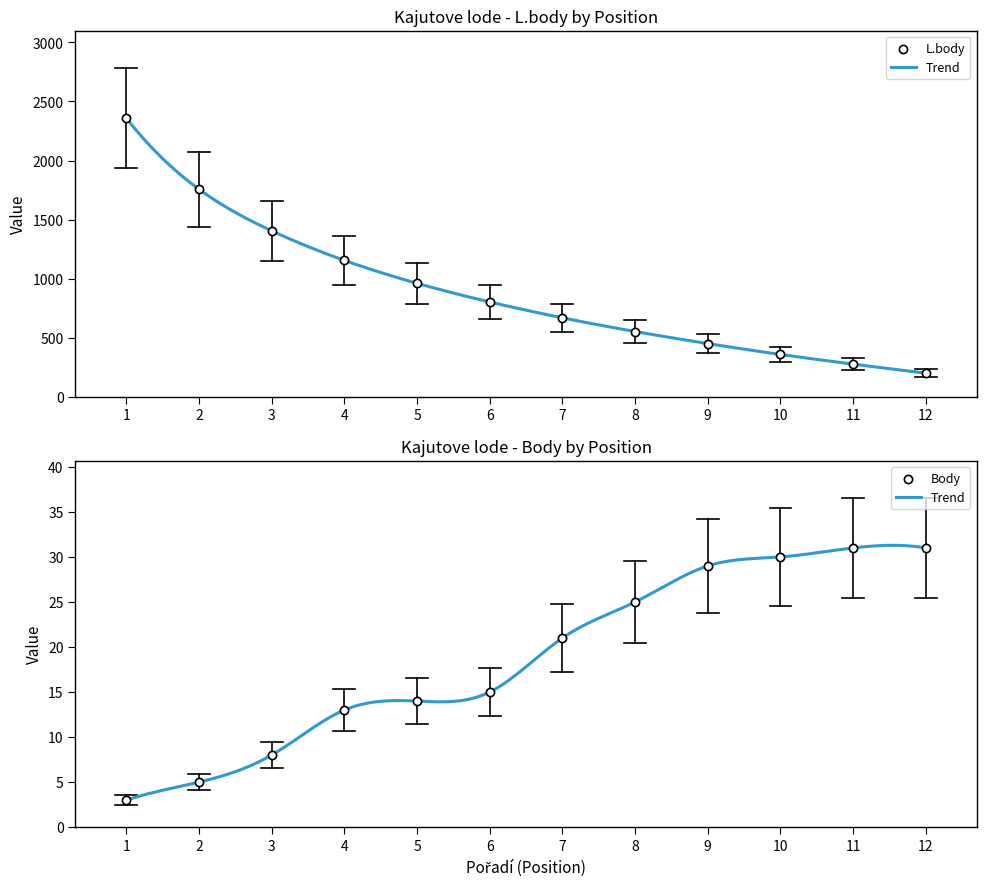

What are all the series names shown in the legend?

L.body, Body